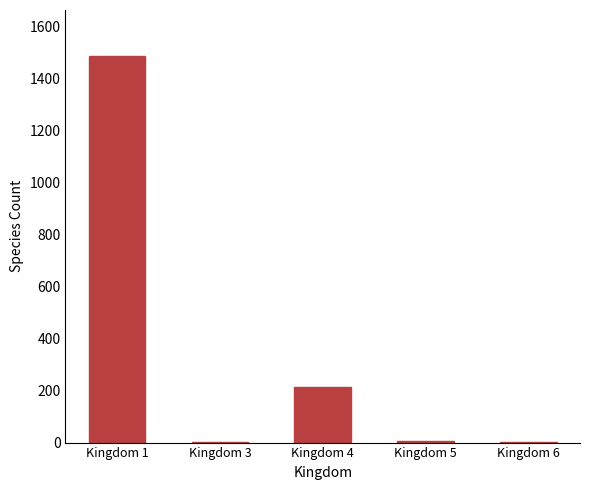

The chart shows a value of 1 at Kingdom 3. True or false?

True